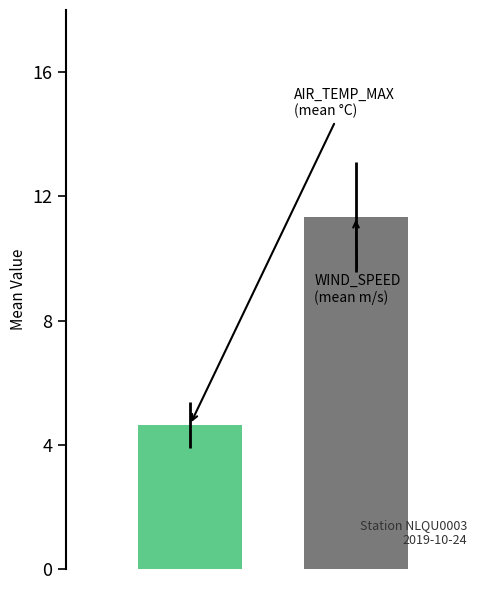

What is the maximum value shown in the chart?

11.3